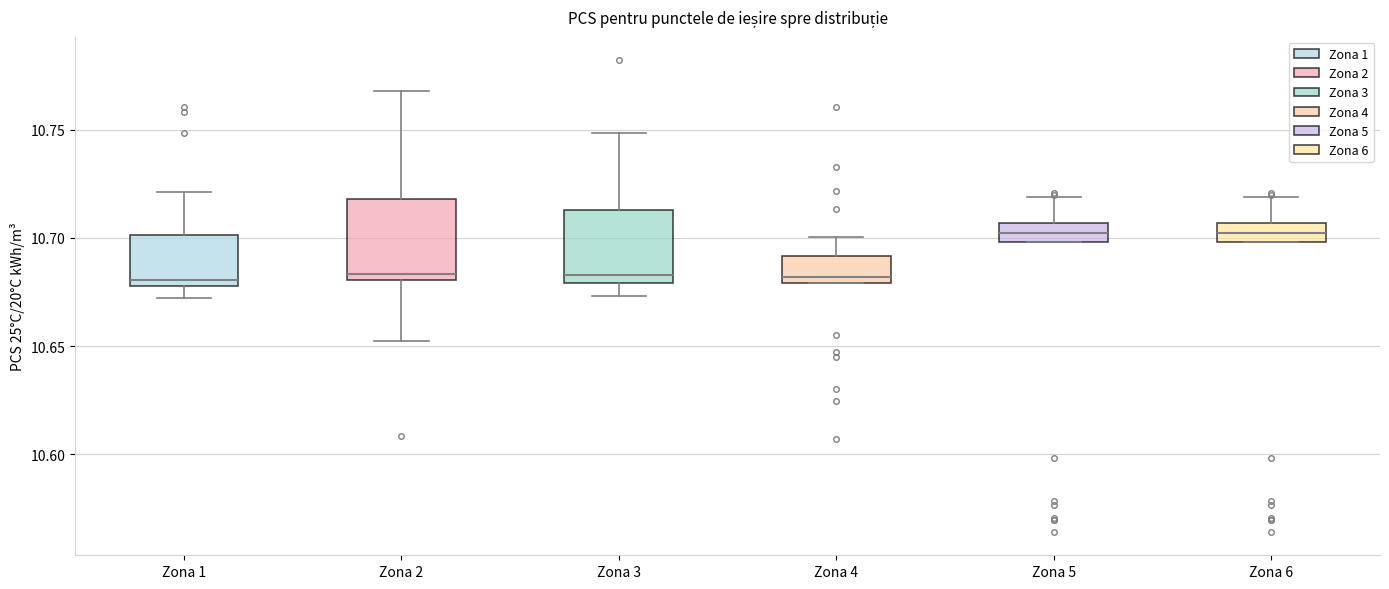

Reading left to right, read every box against the y-axis: the position of its median line, the range the box covers, and the ends of its whiskers. The values are not printed on the chart, so give them approximately, as read against the axis.

Zona 1: median 10.680 (just above the box's lower edge), box 10.680 to 10.700, whiskers 10.670 to 10.720
Zona 2: median 10.685, box 10.680 to 10.720, whiskers 10.650 to 10.770
Zona 3: median 10.685, box 10.680 to 10.715, whiskers 10.675 to 10.750
Zona 4: median 10.680 (just above the box's lower edge), box 10.680 to 10.690, whiskers 10.680 to 10.700
Zona 5: median 10.700 (inside the box), box 10.700 to 10.705, whiskers 10.700 to 10.720
Zona 6: median 10.700 (inside the box), box 10.700 to 10.705, whiskers 10.700 to 10.720